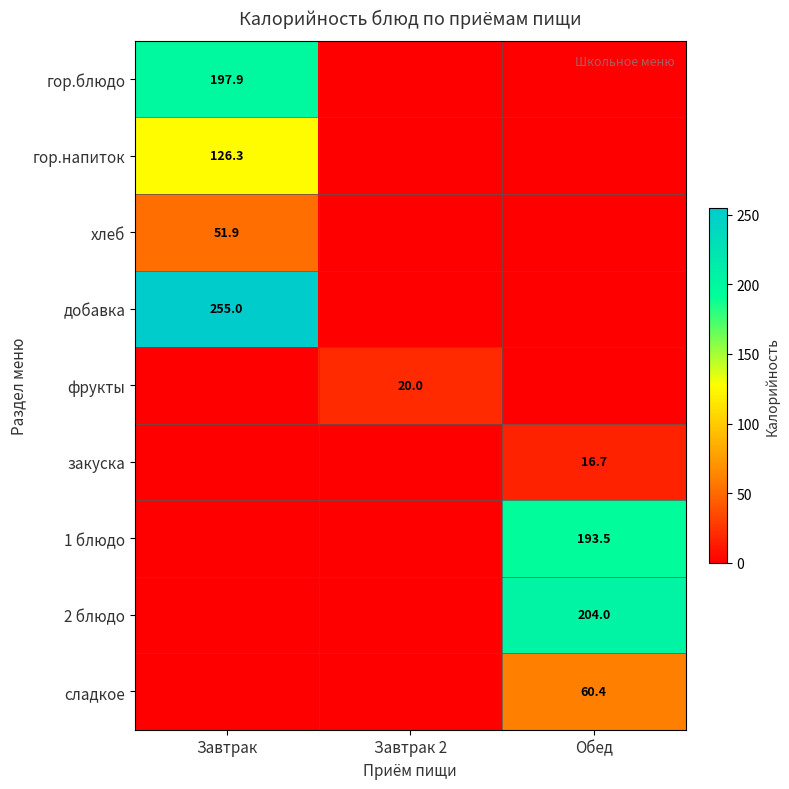

The value of сладкое at Обед is 60.4. True or false?

True